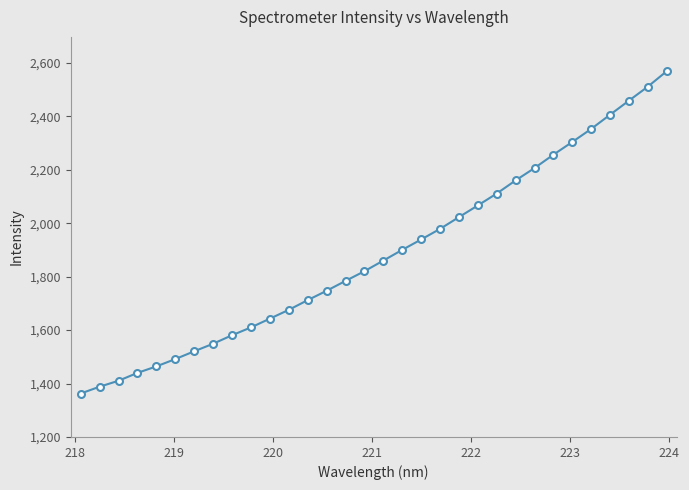

What is the value of the 22nd point from the left?

2066.7